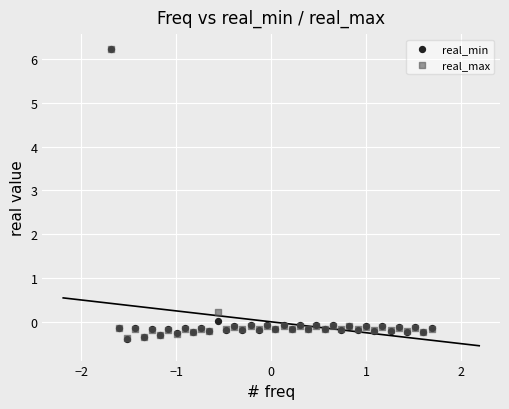

What are all the series names shown in the legend?

real_min, real_max